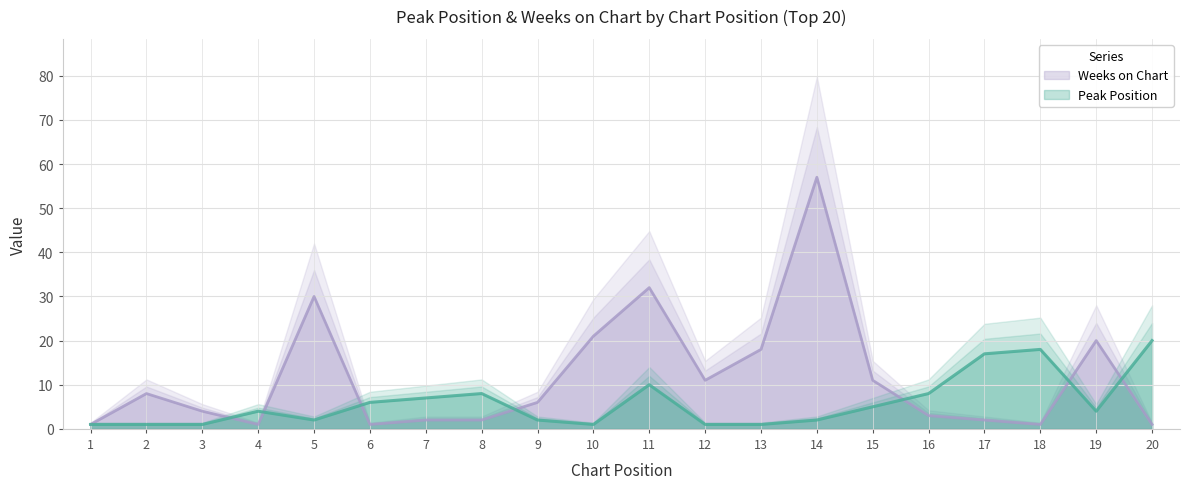

What is the average value of the Peak Position series?

6